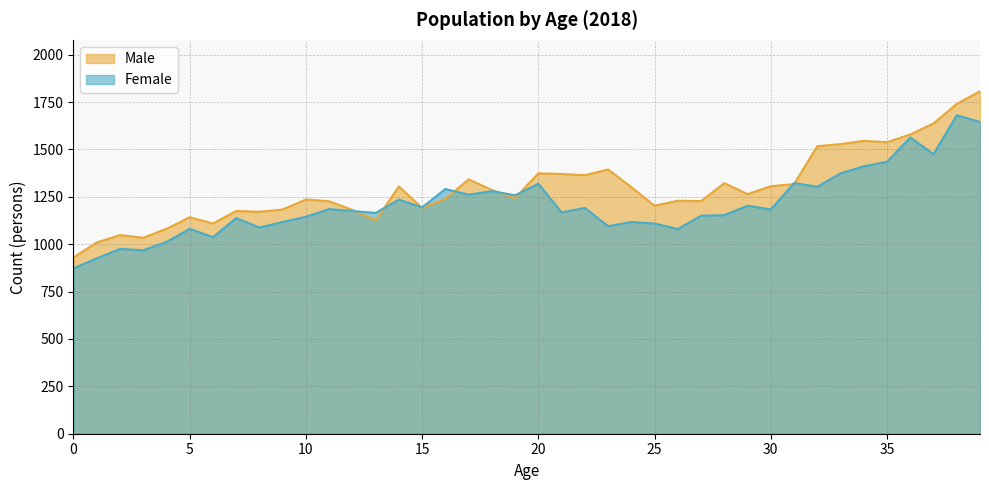

What is the minimum value for Male?

930